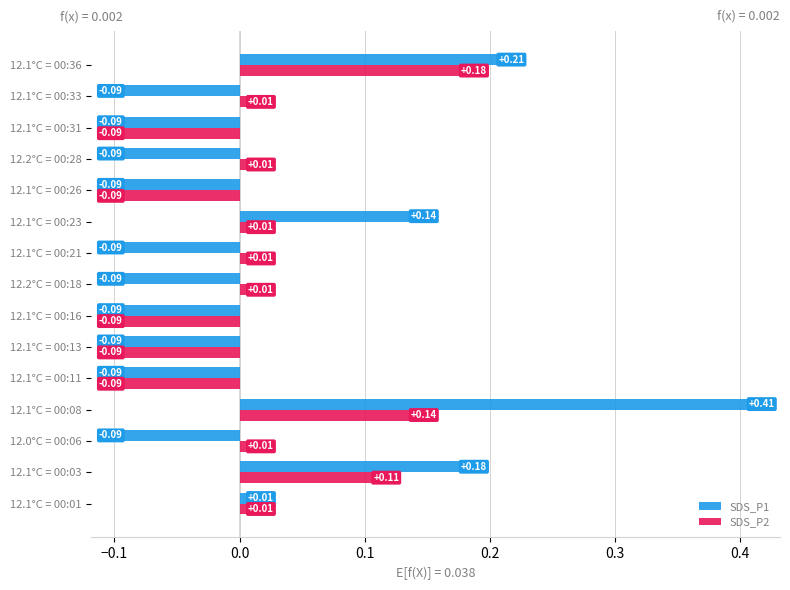

At how many categories does at least one series exceed 0?

10